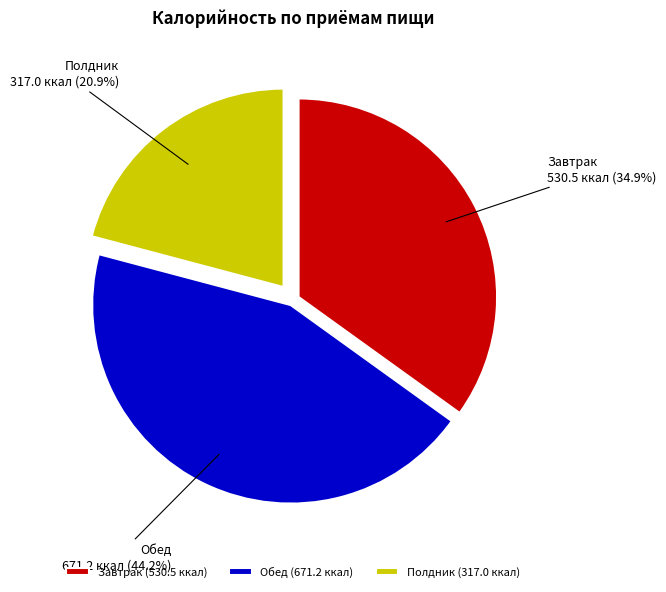

To the nearest percent, what is the difference between the Завтрак and Обед slice percentages?

9%